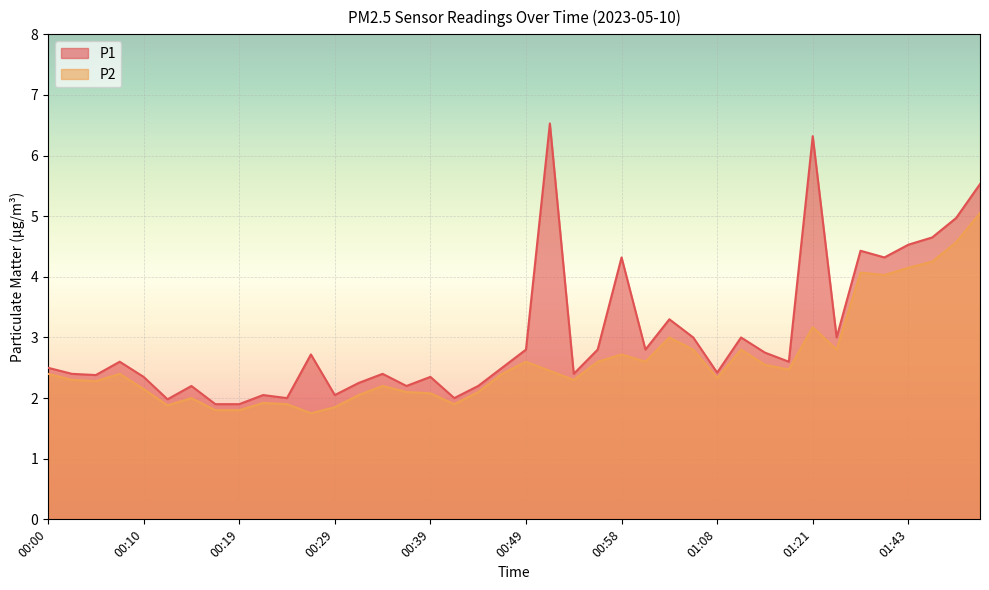

What is the maximum value shown in the chart?

6.5